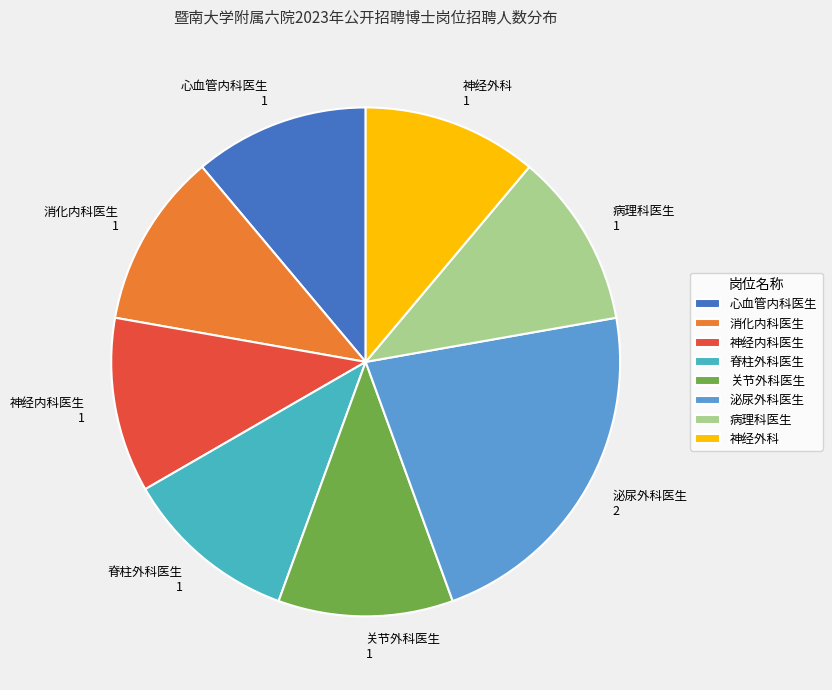

Which category has the biggest portion of the pie?

泌尿外科医生